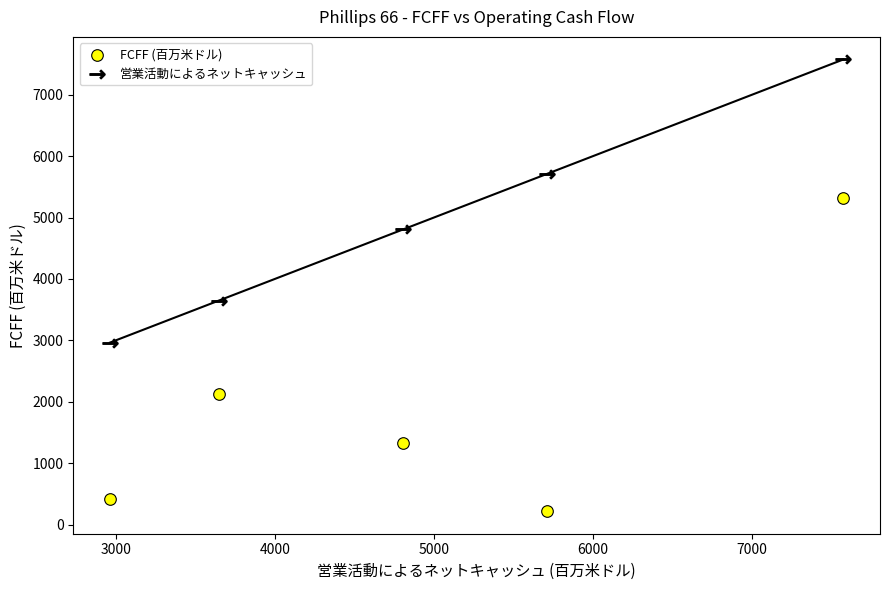

Which series contains the highest Y value?

営業活動によるネットキャッシュ